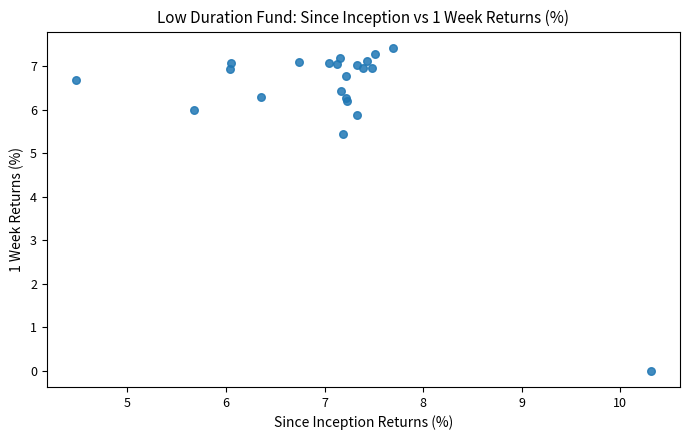

What Y value in the scatter plot is closest to 3?

5.5